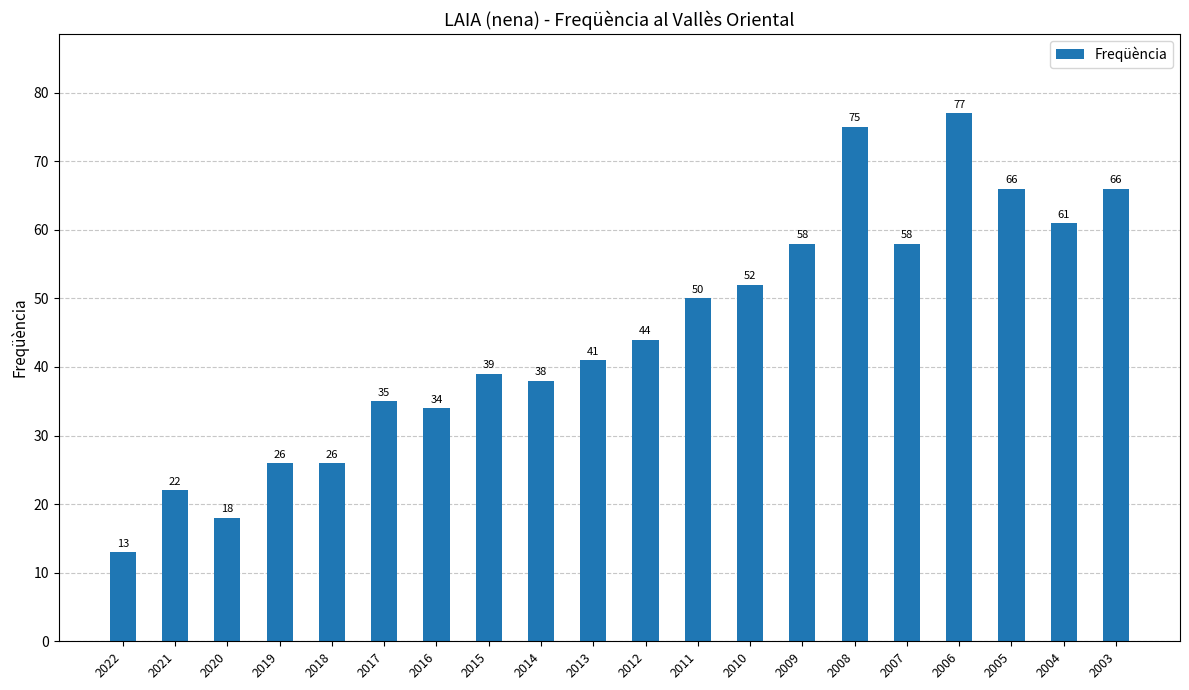

What is the difference between the maximum and minimum values?

64